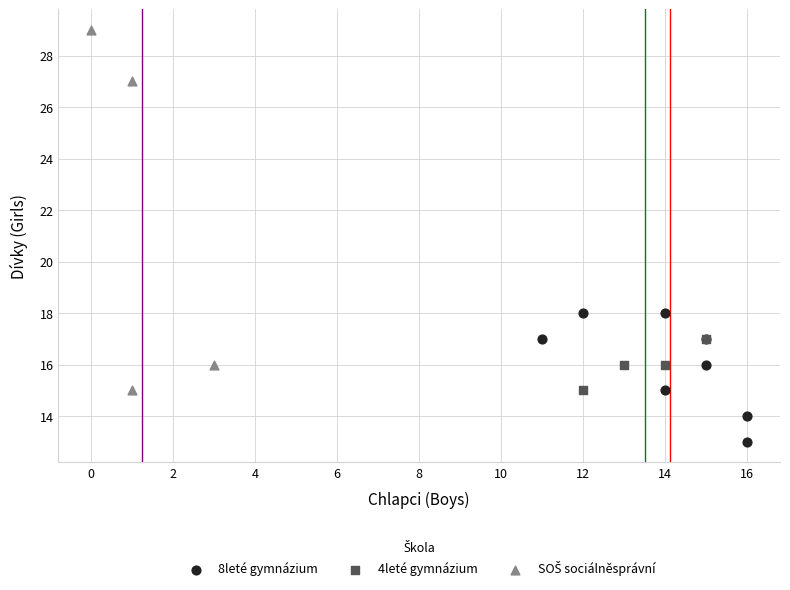

Which series contains the lowest Y value?

8leté gymnázium